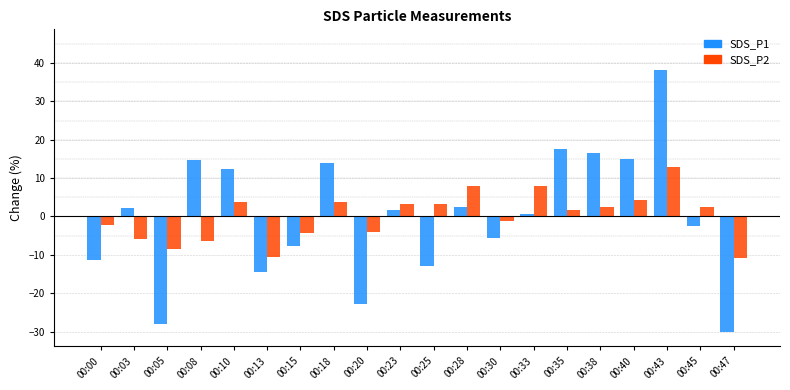

Which series has the largest range (max minus min)?

SDS_P1